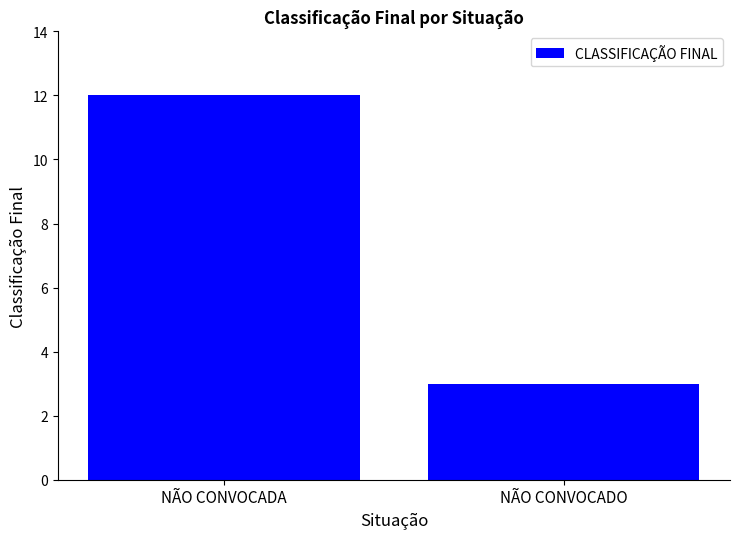

How many data points does each series have?

2